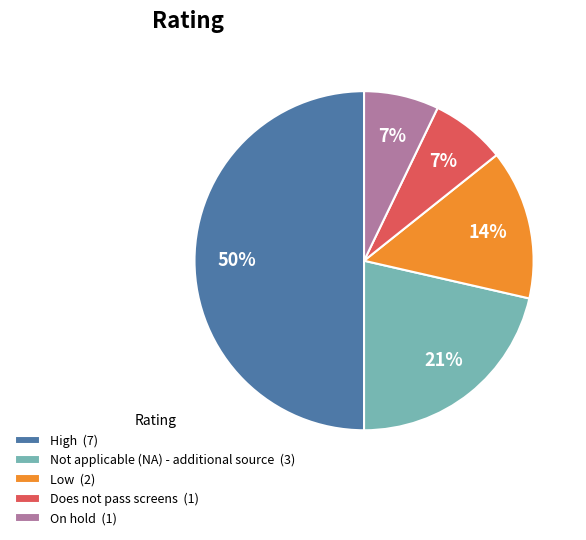

True or false: Does not pass screens accounts for 7% of the total.

True